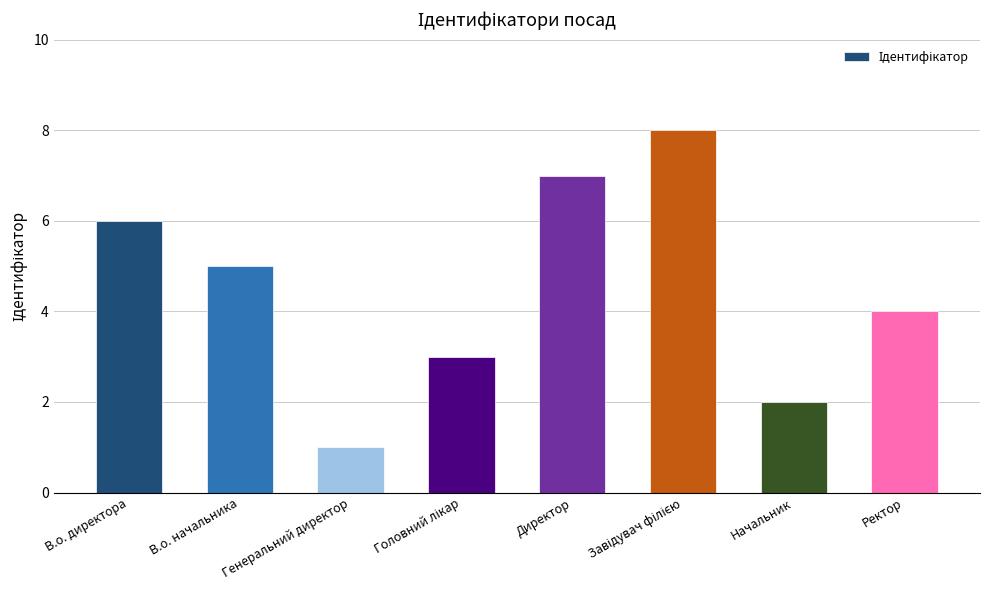

Where does the data first go above 5?

В.о. директора